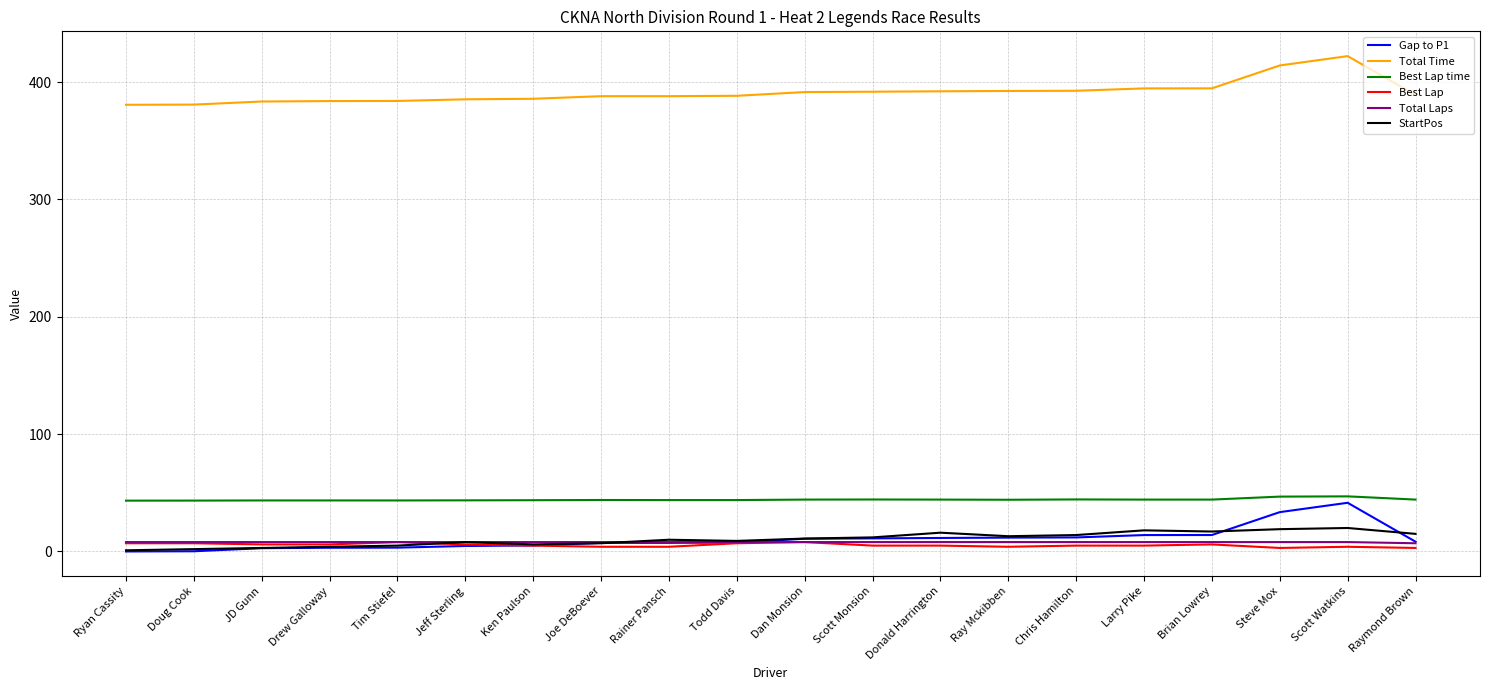

True or false: StartPos and Best Lap time intersect in this chart.

False